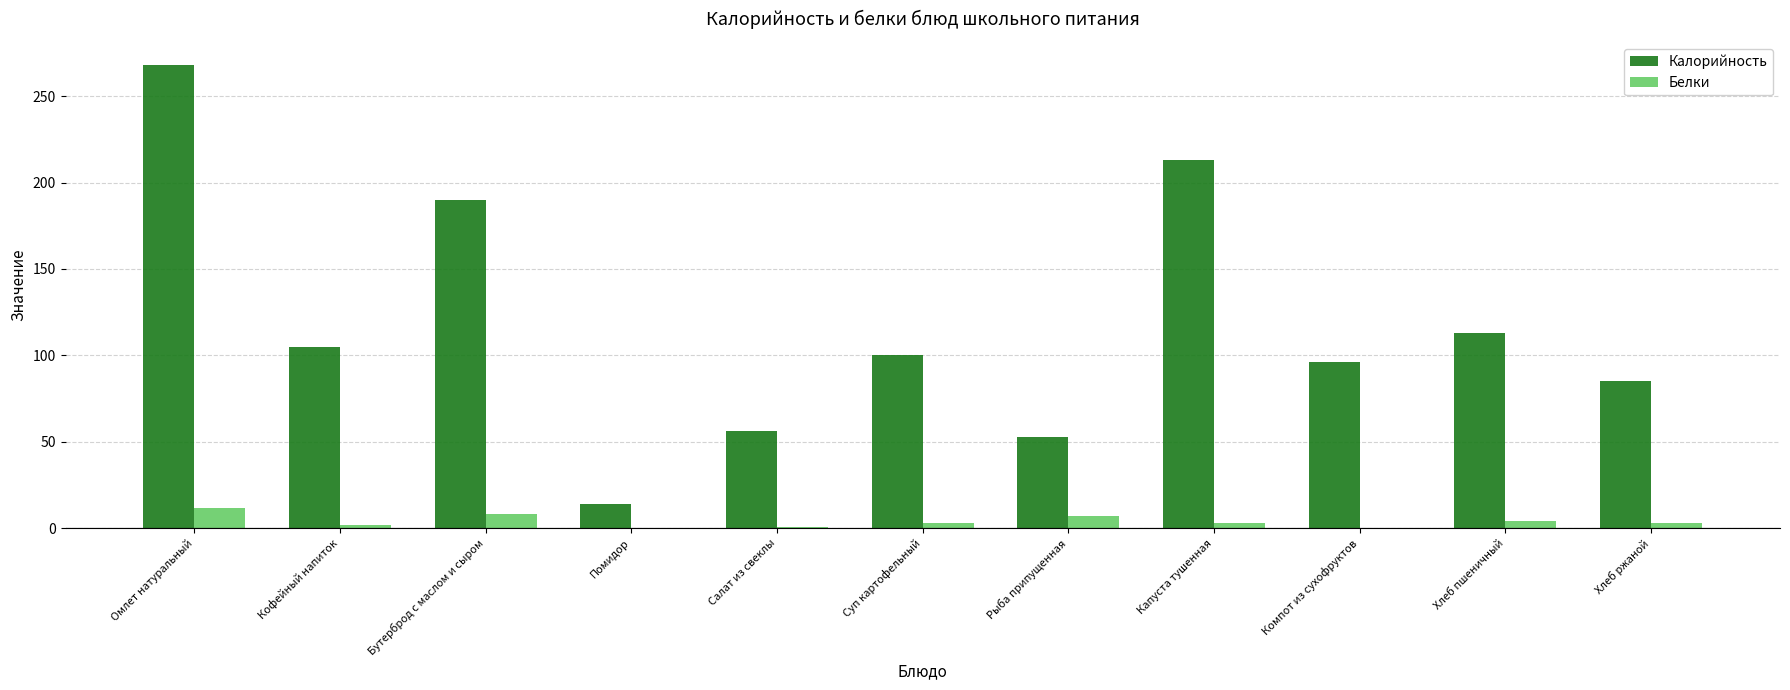

True or false: Белки has a value of 8.0 at Бутерброд с маслом и сыром.

True